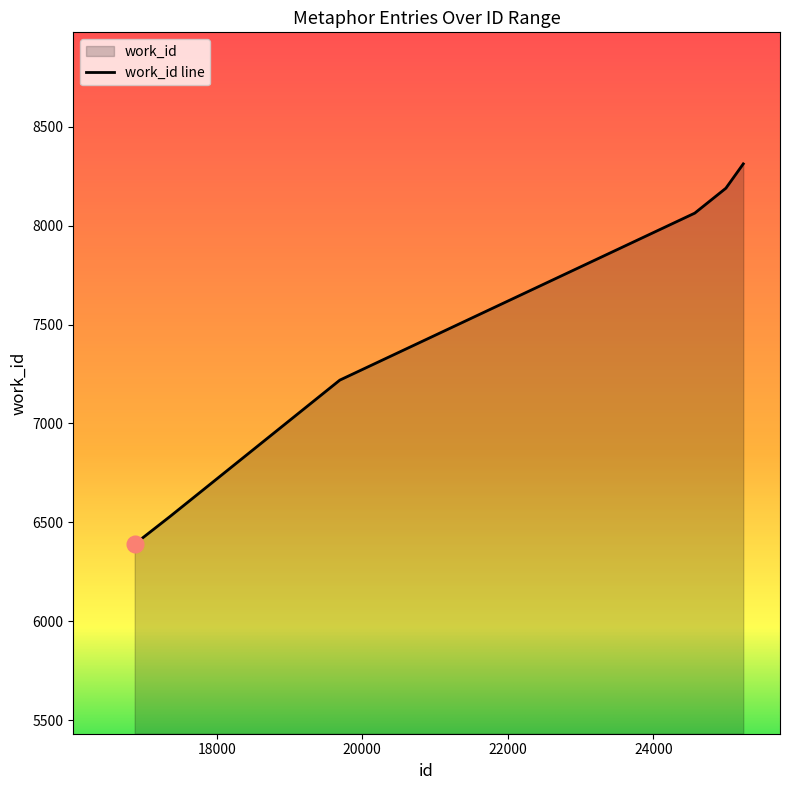

What is the maximum value shown in the chart?

8312